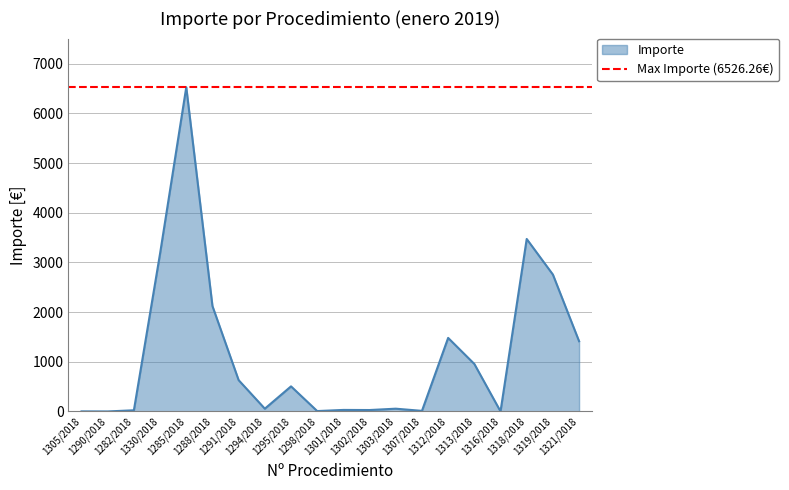

Reading left to right, list all the values displayed in this chart.

2.2	0.8	24.2	3180.1	6526.3	2121.6	630.6	56.3	505.5	8.3	31.3	29.1	56.3	12.4	1480.9	956.8	1.8	3472.1	2755.8	1413.9